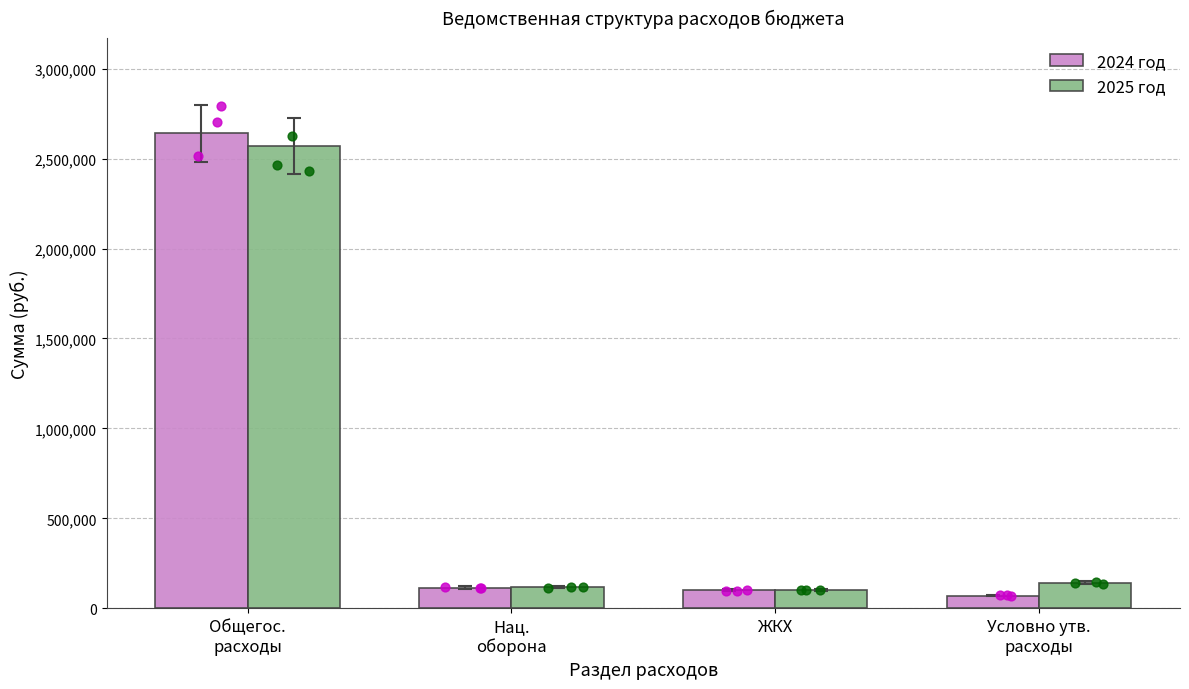

Is the value of 2024 год at Нац.
оборона greater than the value of 2025 год at Общегос.
расходы?

No